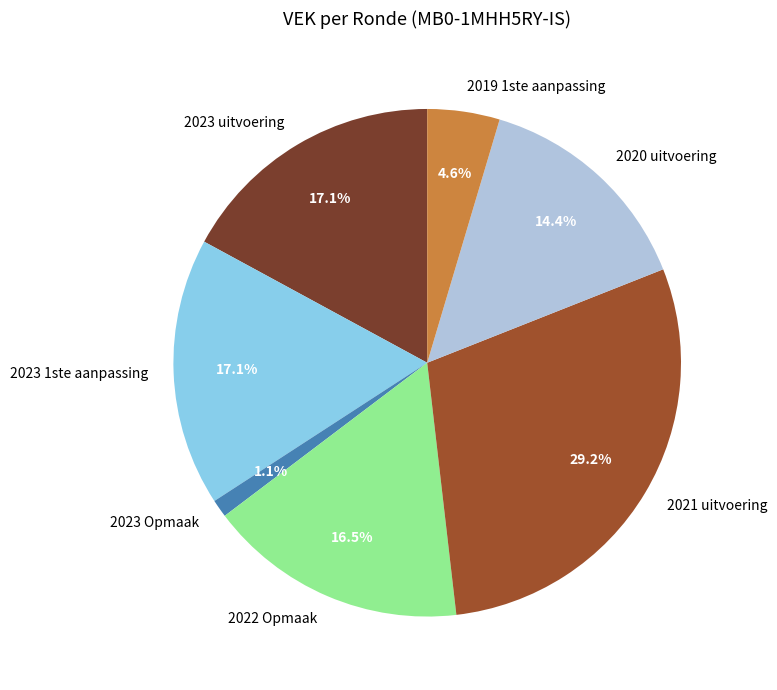

Between 2023 1ste aanpassing and 2023 Opmaak, which is larger?

2023 1ste aanpassing